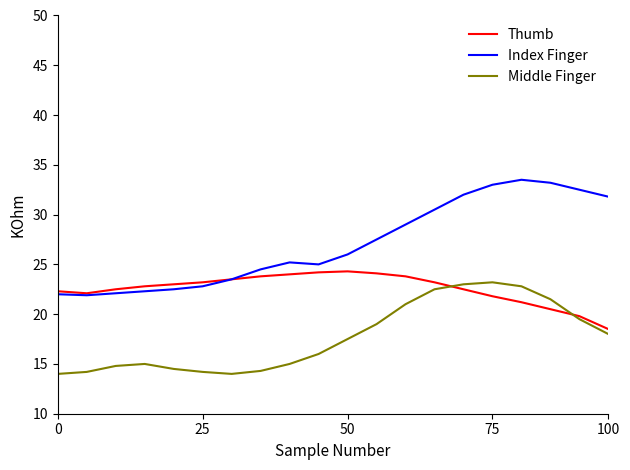

What is the average value of the Middle Finger series?

17.7